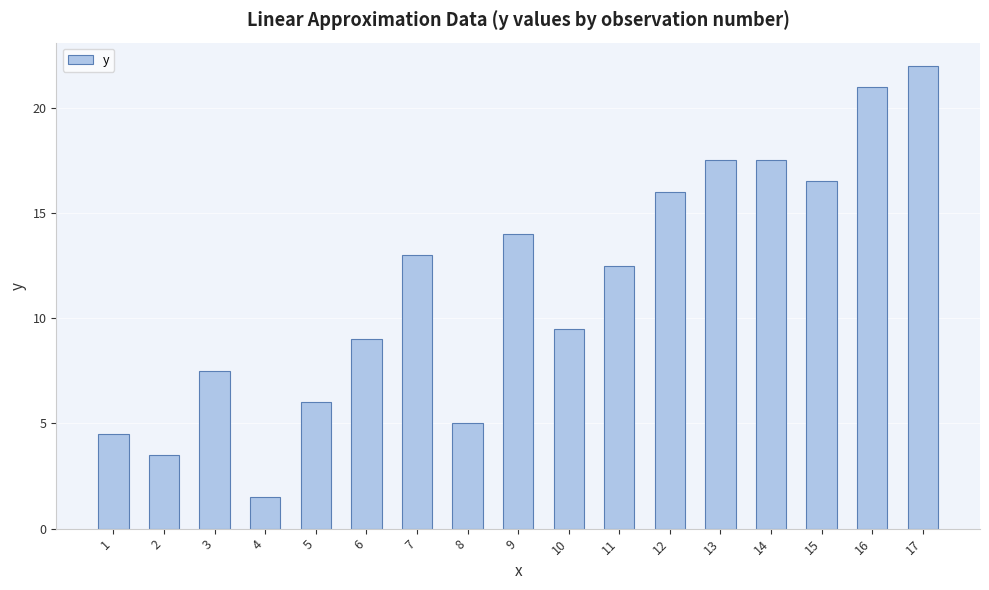

What value does the data have at 10?

9.5